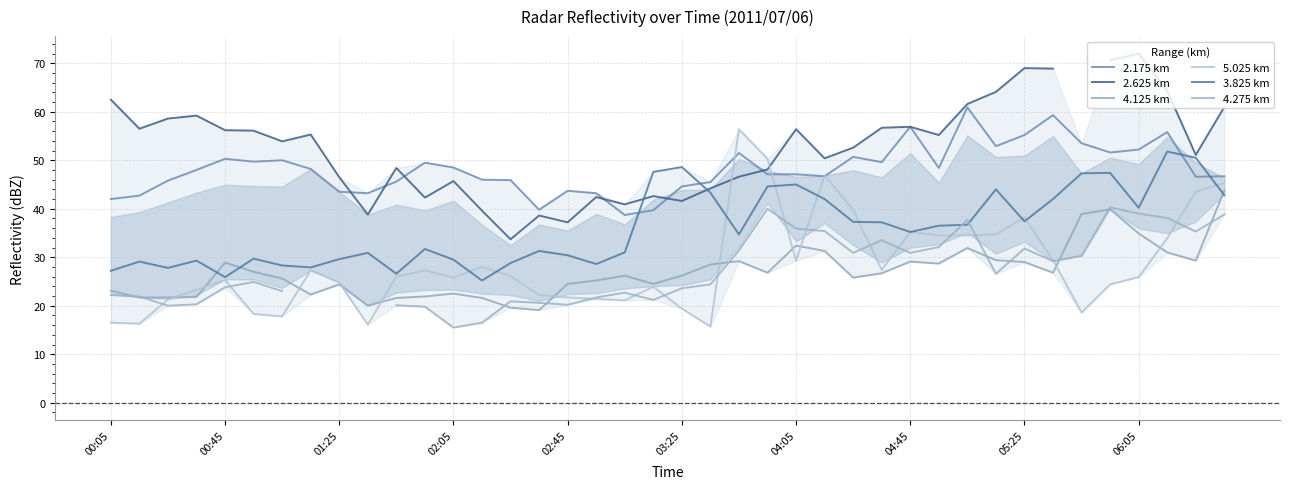

Where is 2.175 km nearest to the value 49?

11